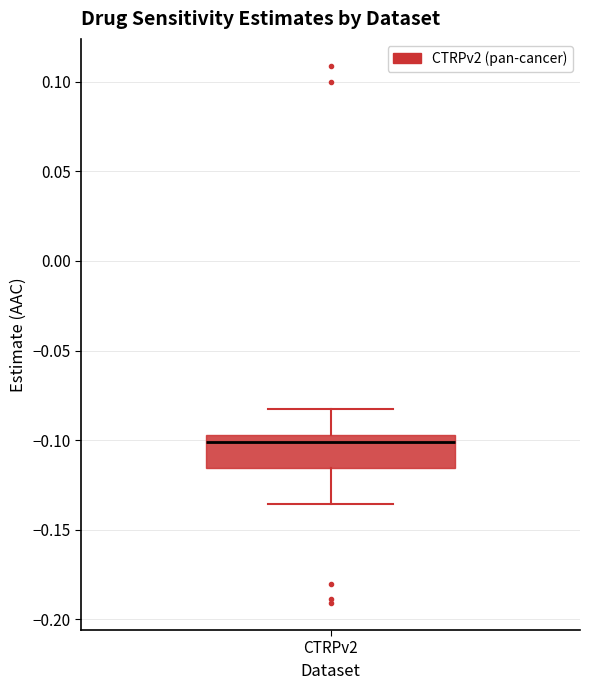

Where is the upper edge of the box for CTRPv2 on the y-axis? The values are not printed on the chart, so give them approximately, as read against the axis.

-0.095